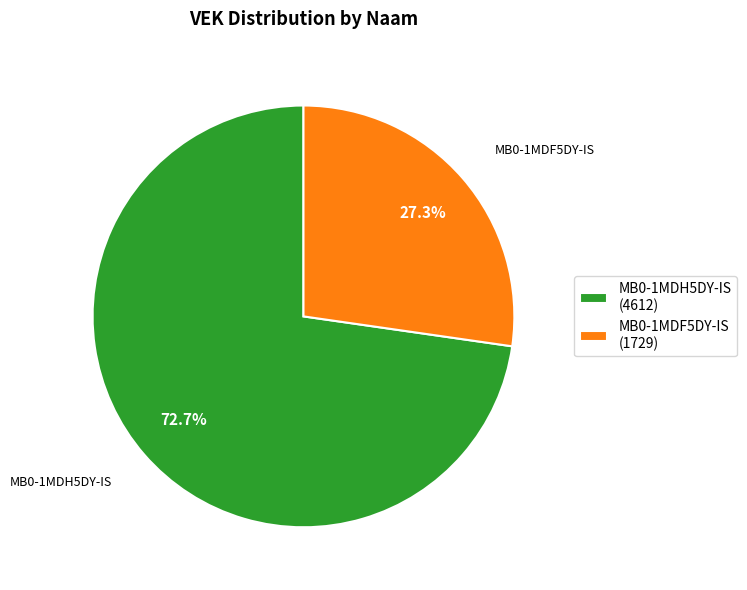

Is there any slice that represents more than half of the pie?

Yes